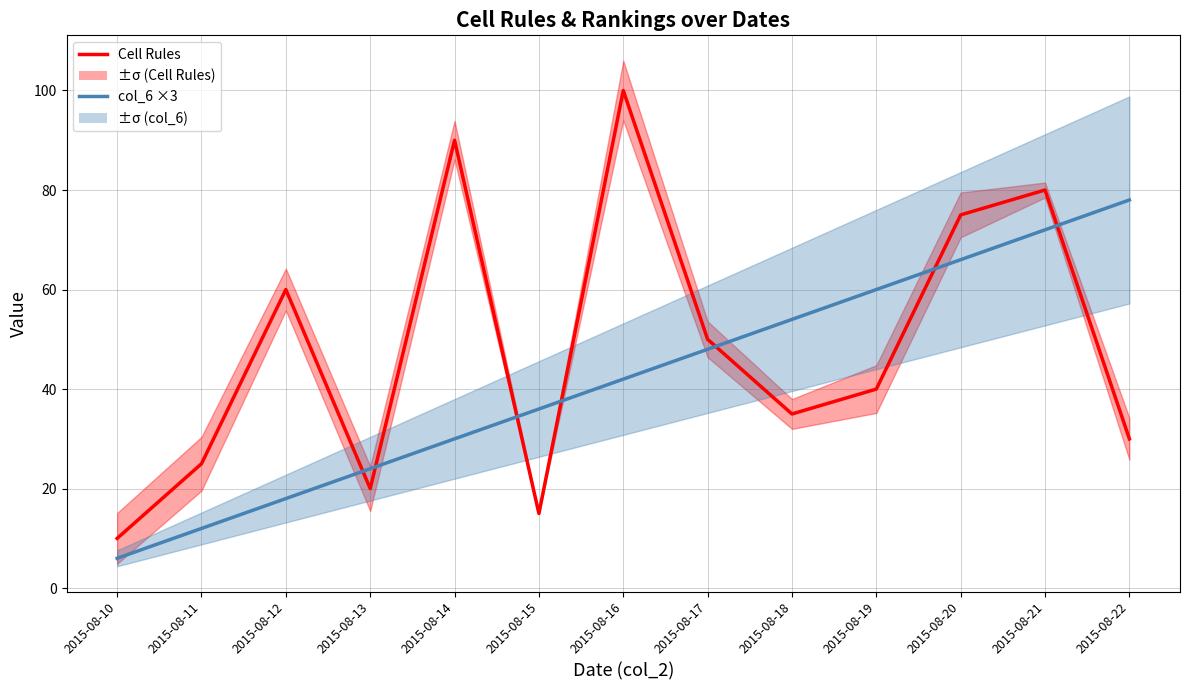

The col_6 ×3 series shows 45 at 2015-08-14. True or false?

False